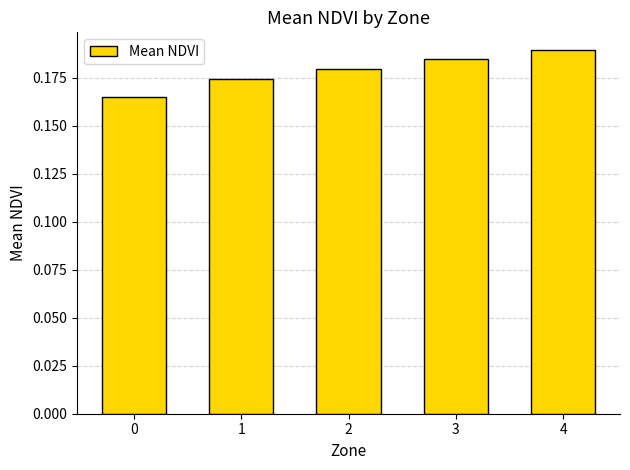

Count the values in the range 0 to 1.

5